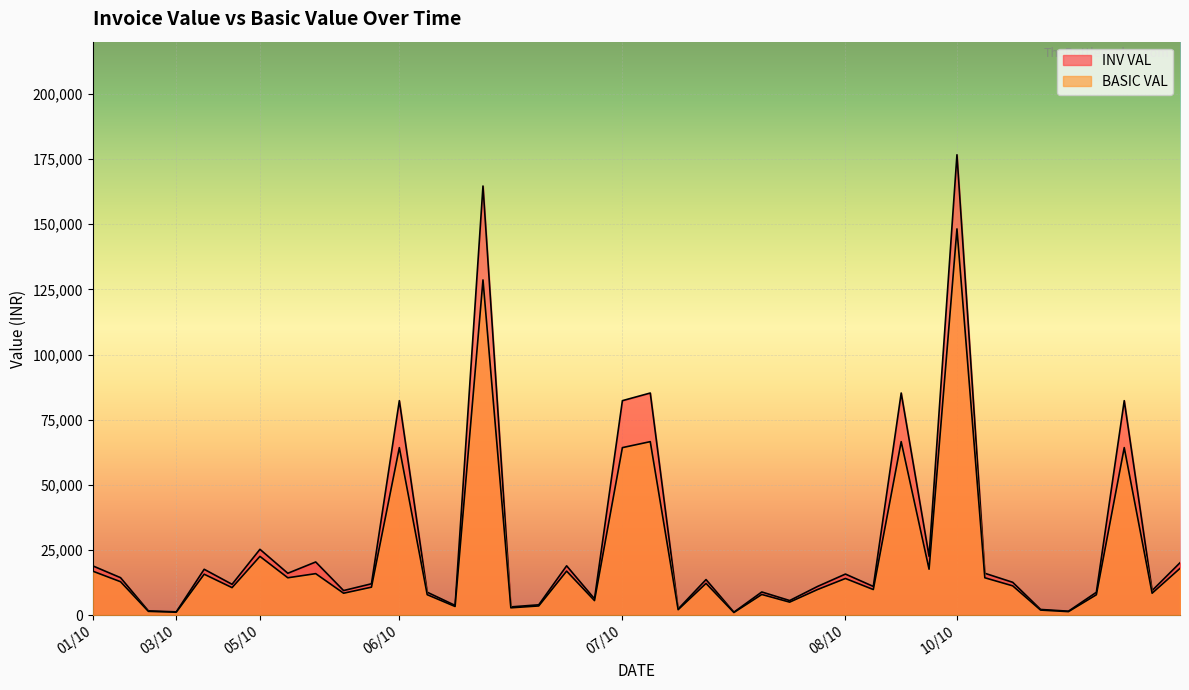

What is the highest value of the BASIC VAL series?

148200.0